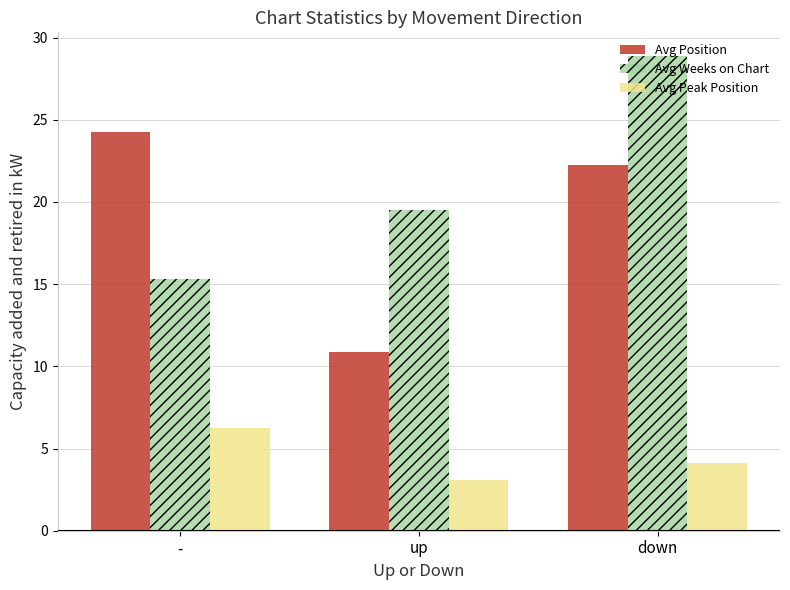

What are all the series names shown in the legend?

Avg Position, Avg Weeks on Chart, Avg Peak Position